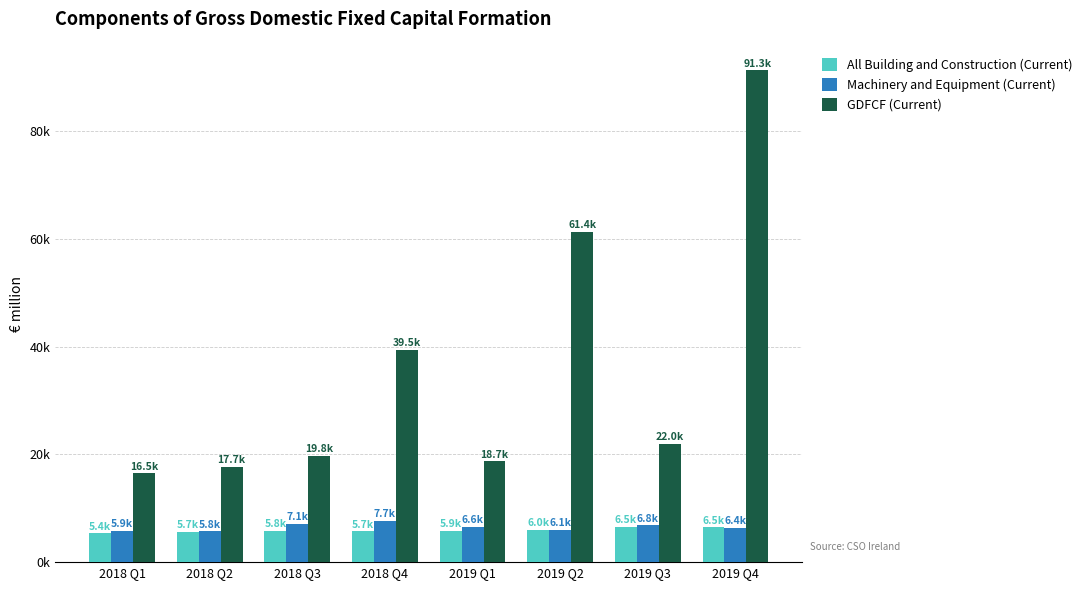

Which has a higher value, 2018 Q3 or 2019 Q4?

2019 Q4